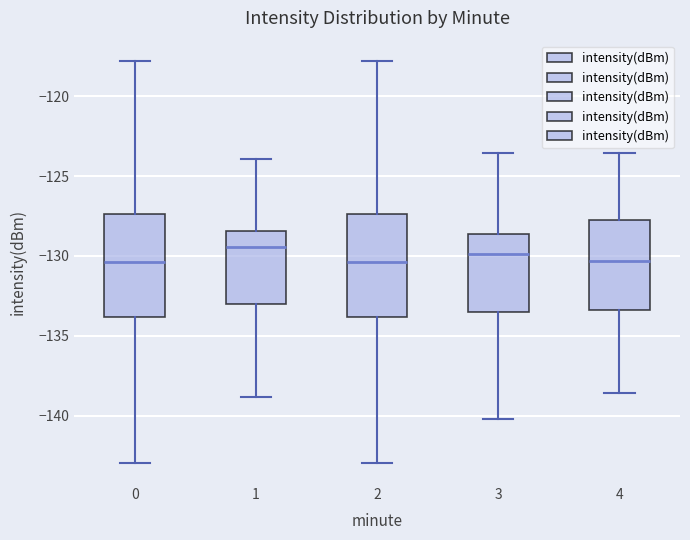

Reading left to right, transcribe this box plot: for each box, give where its median line is, the range the box spans, and where its two whiskers end, as read against the y-axis. The values are not printed on the chart, so give them approximately, as read against the axis.

0: median -130.5, box -134.0 to -127.5, whiskers -143.0 to -118.0
1: median -129.5, box -133.0 to -128.5, whiskers -139.0 to -124.0
2: median -130.5, box -134.0 to -127.5, whiskers -143.0 to -118.0
3: median -130.0, box -133.5 to -128.5, whiskers -140.0 to -123.5
4: median -130.5, box -133.5 to -128.0, whiskers -138.5 to -123.5